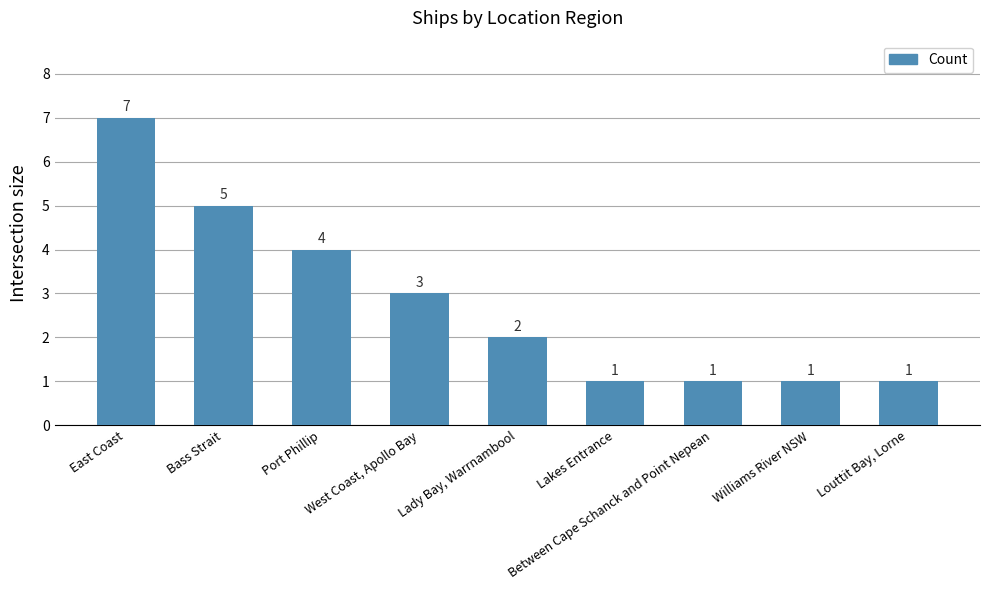

The value at Between Cape Schanck and Point Nepean is 1. True or false?

True